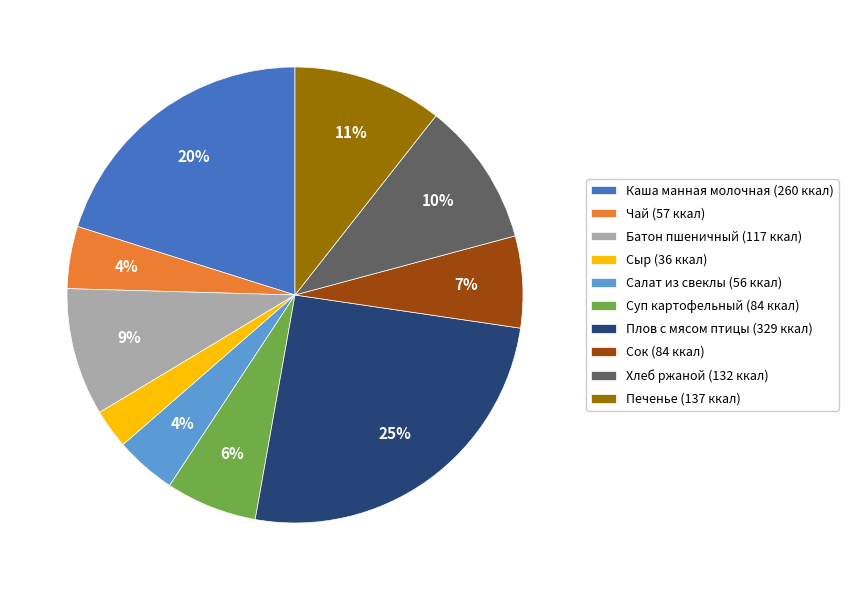

Is there any slice that represents more than half of the pie?

No